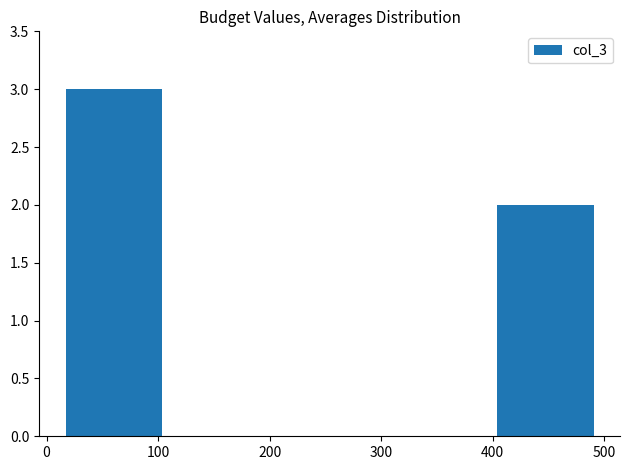

Reading left to right, list every bar in this chart as the range it spans on the x-axis followed by its height. Neither the bar edges nor the heights are printed on the chart, so give them approximately, as read against the axes.

20 to 110: 3
110 to 210: 0
210 to 310: 0
310 to 400: 0
400 to 500: 2